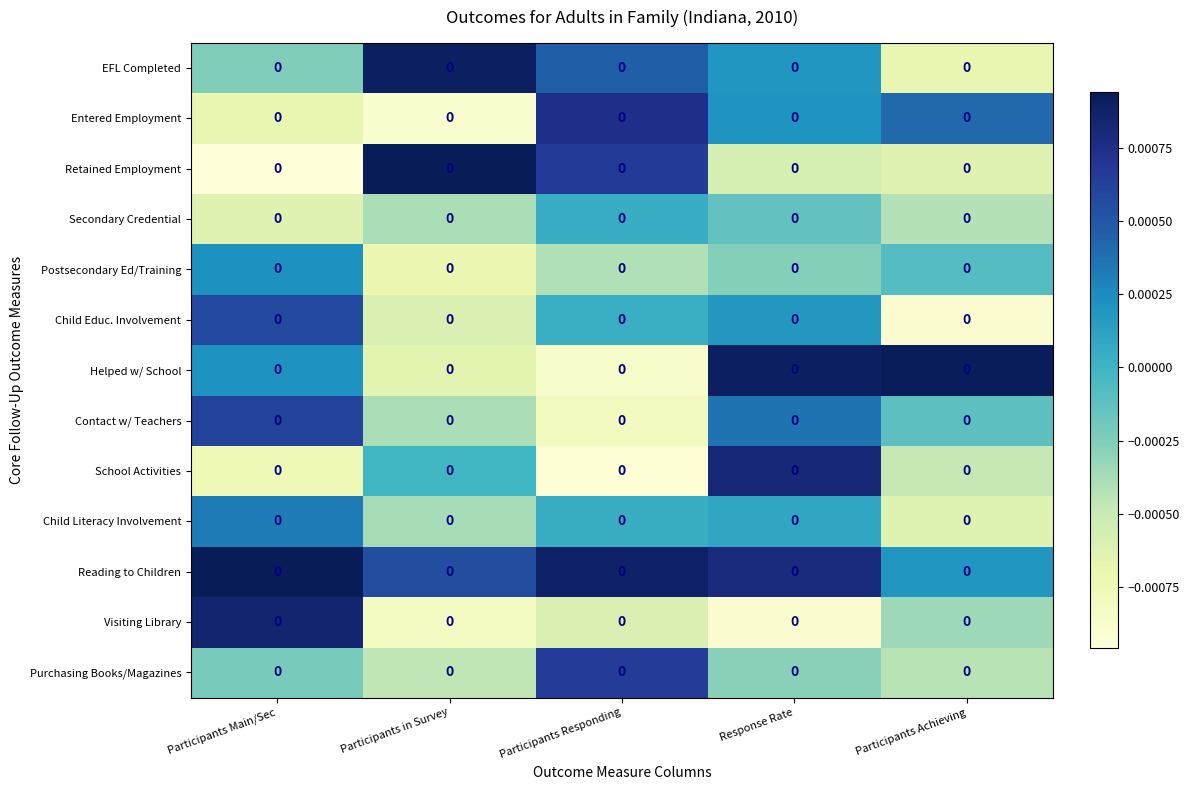

How many values in the Helped w/ School series are below 0?

2